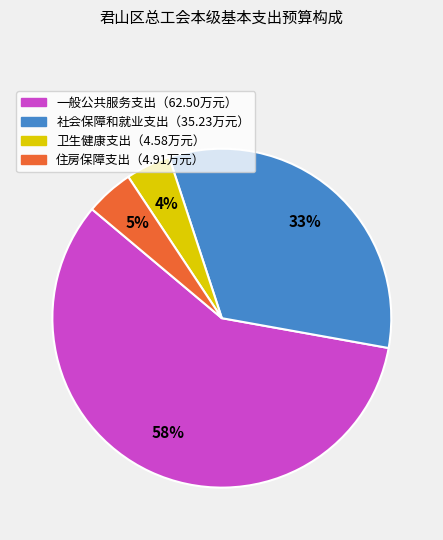

To the nearest percent, what is the average slice percentage?

25%